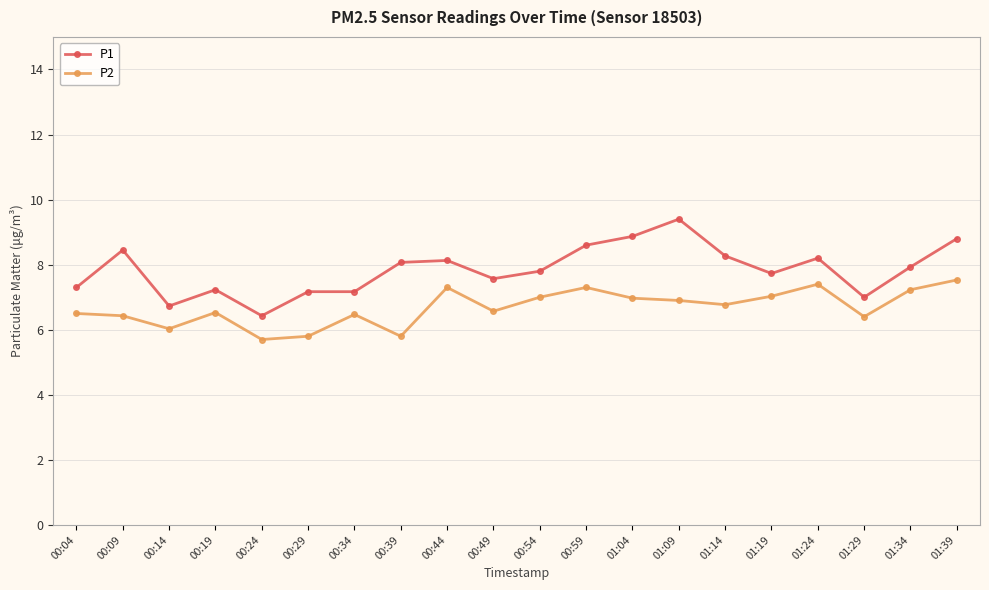

At which label does P2 first exceed 6?

00:04